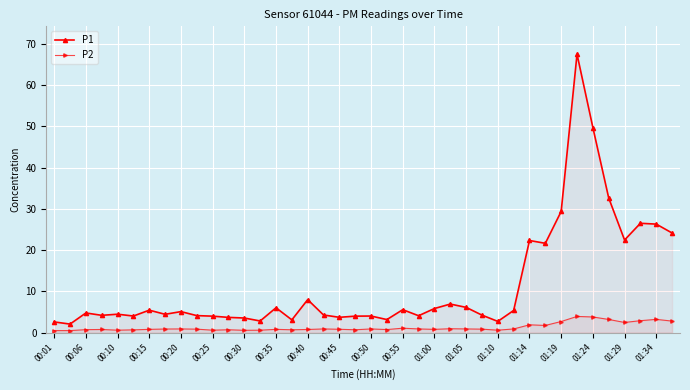

Rank the series by their maximum value, from highest to lowest.

P1, P2